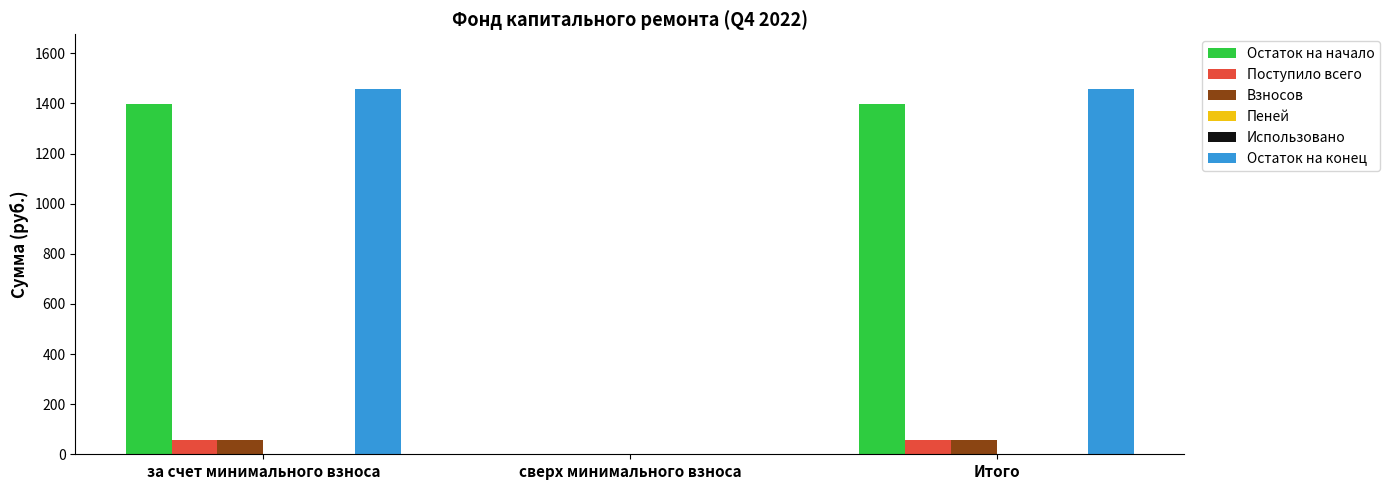

Read the Остаток на конец value at за счет минимального взноса.

1457.2